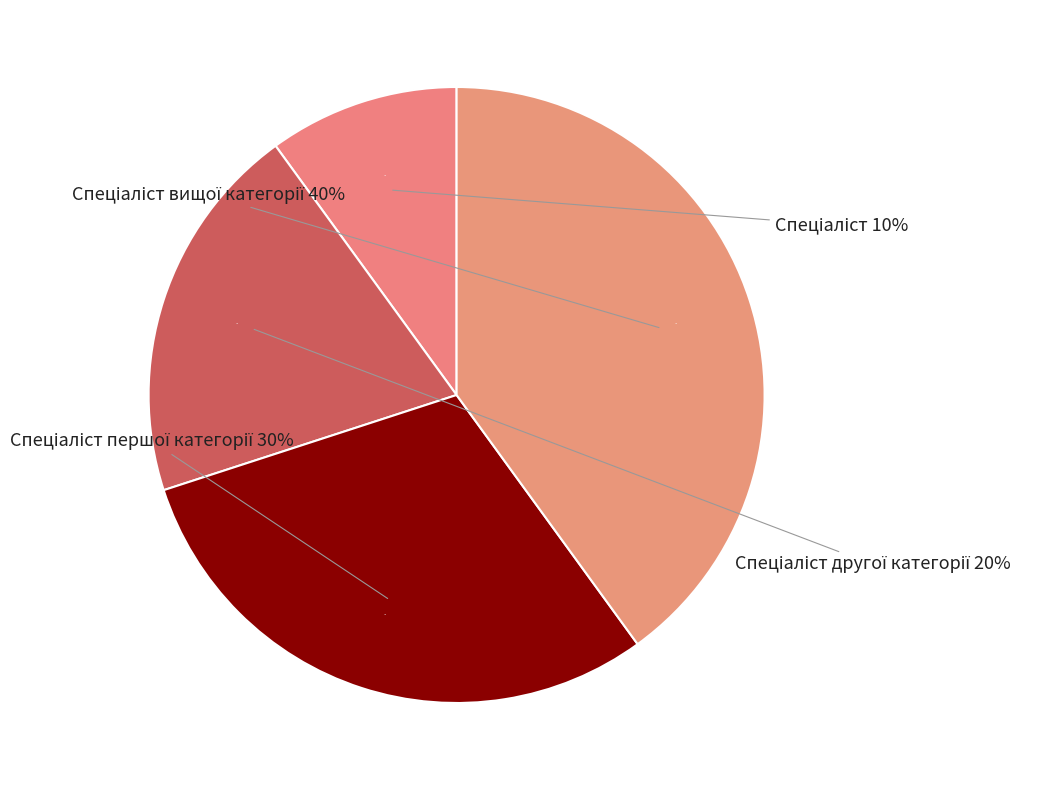

To the nearest percent, what portion does Спеціаліст другої категорії represent?

20%